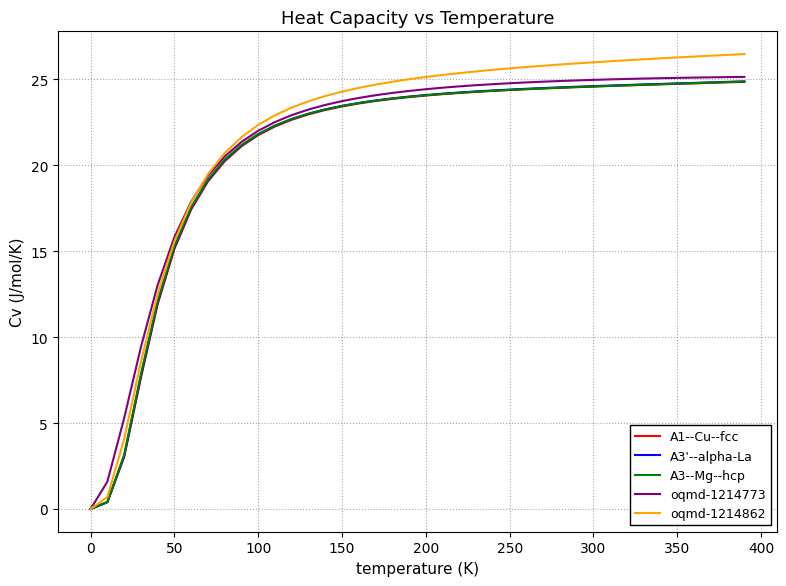

What is the difference between the second highest and second lowest values in the oqmd-1214862 series?

25.7